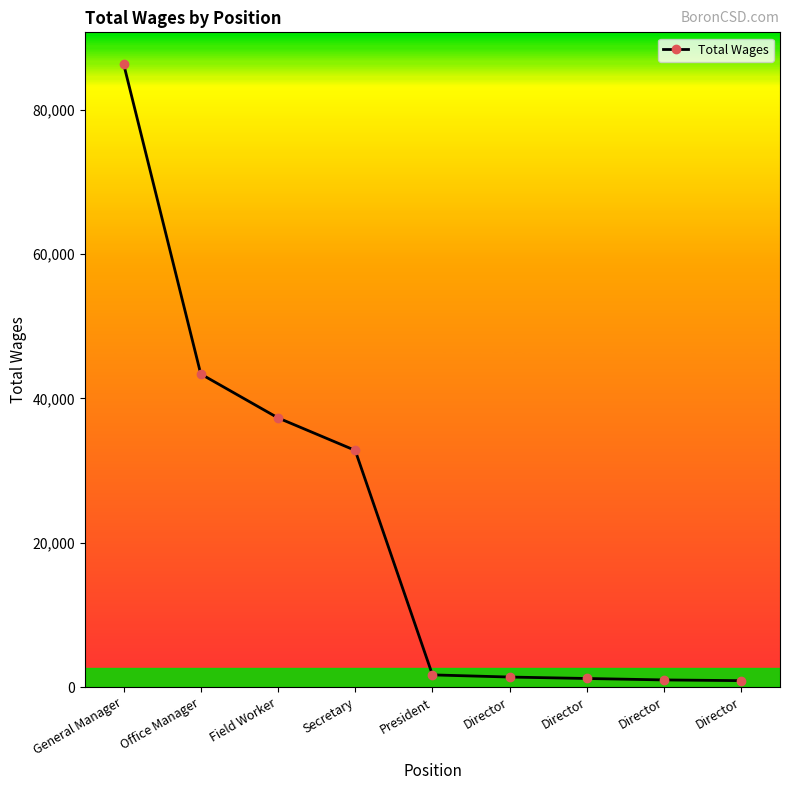

How many values are below 1700?

4